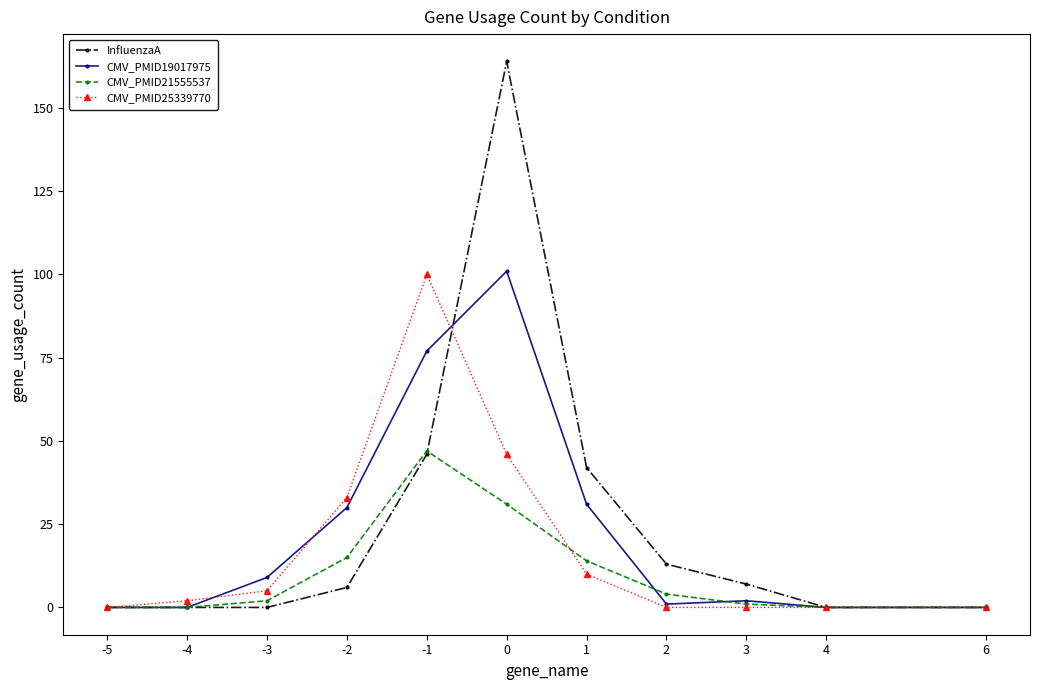

What is the value of the CMV_PMID25339770 point at the 5th from the left?

100